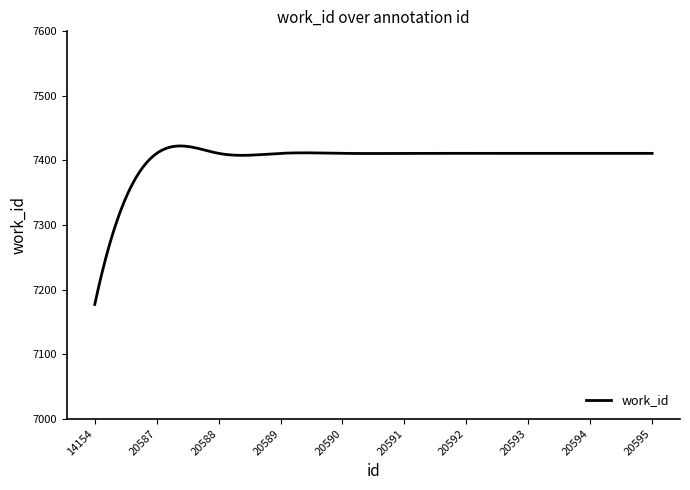

What is the maximum value shown in the chart?

7422.5